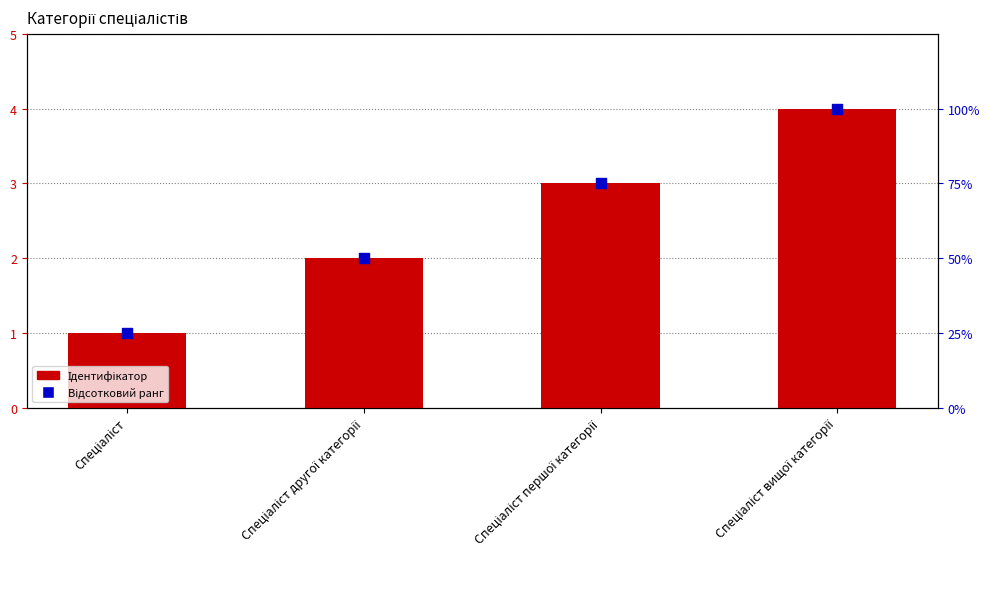

Which series reaches the maximum Y coordinate?

Відсотковий ранг